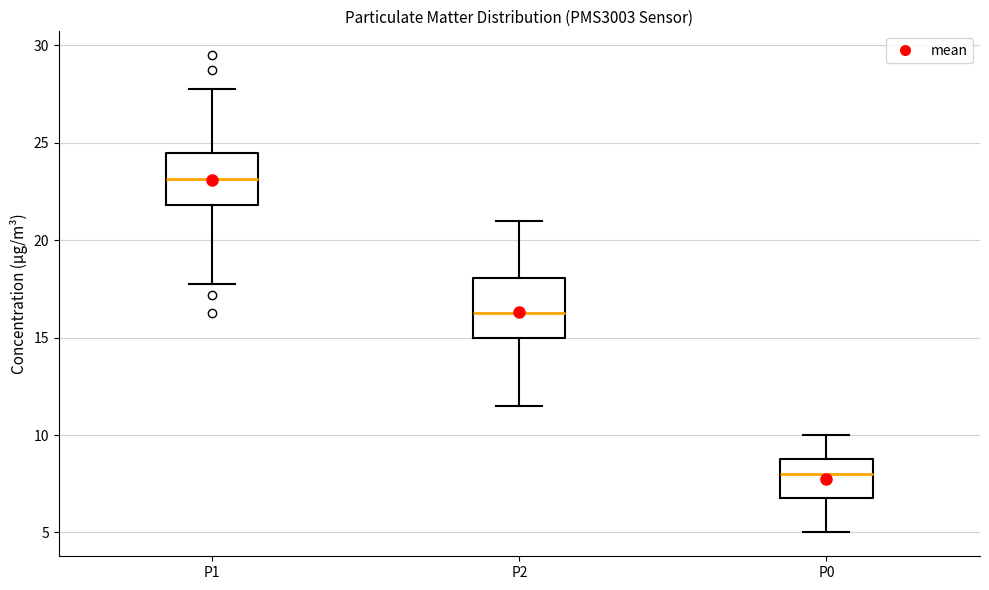

Where does the upper whisker of the box for P1 end on the y-axis? The values are not printed on the chart, so give them approximately, as read against the axis.

28.0